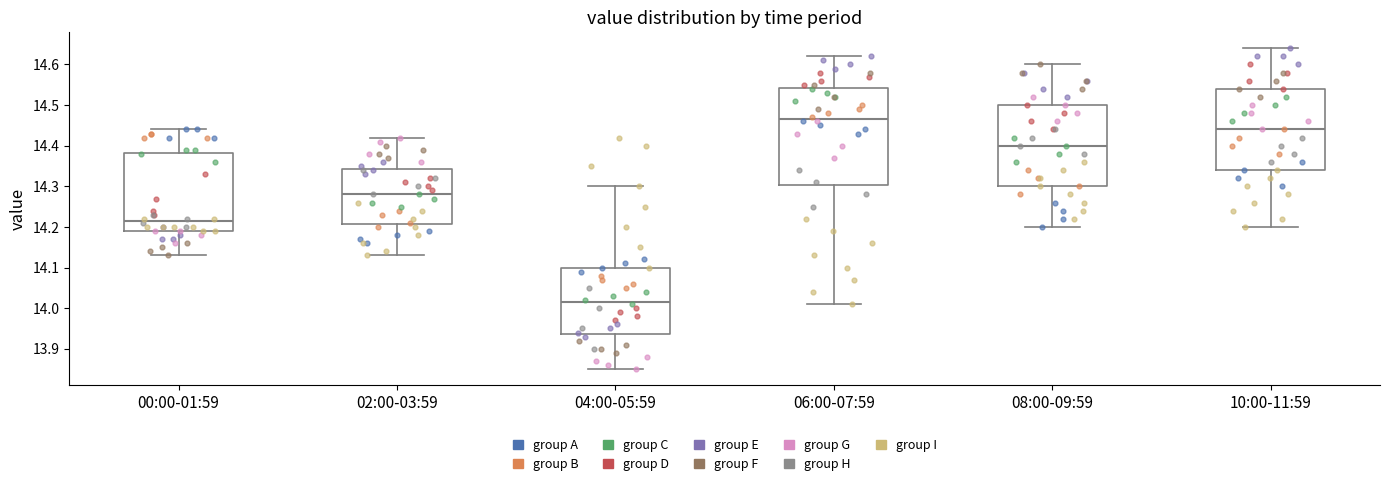

Which box is the tallest, from its lower edge to its upper edge?

06:00-07:59